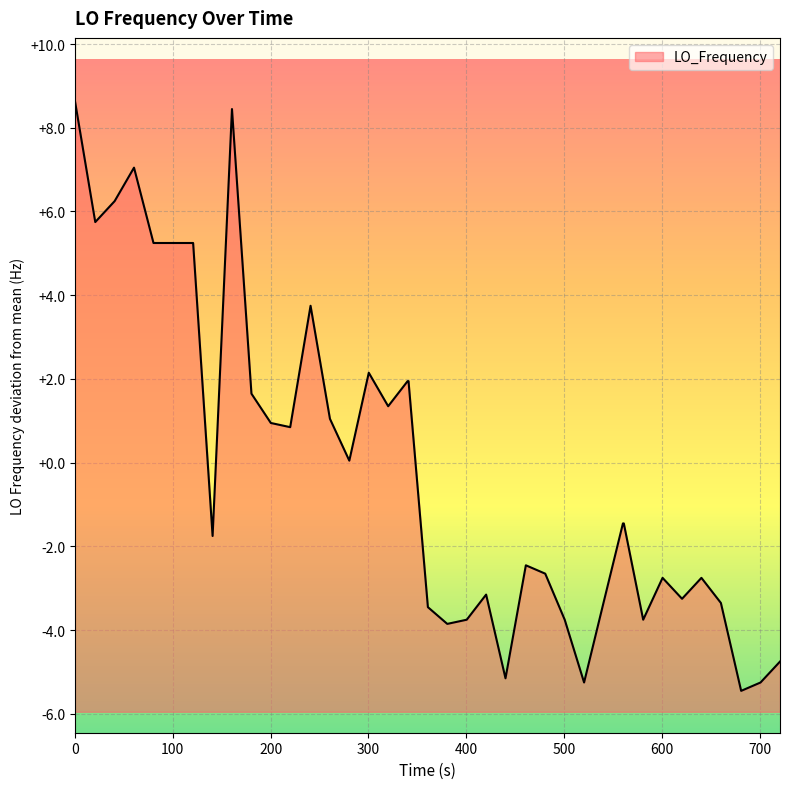

What is the smallest value displayed?

-5.5